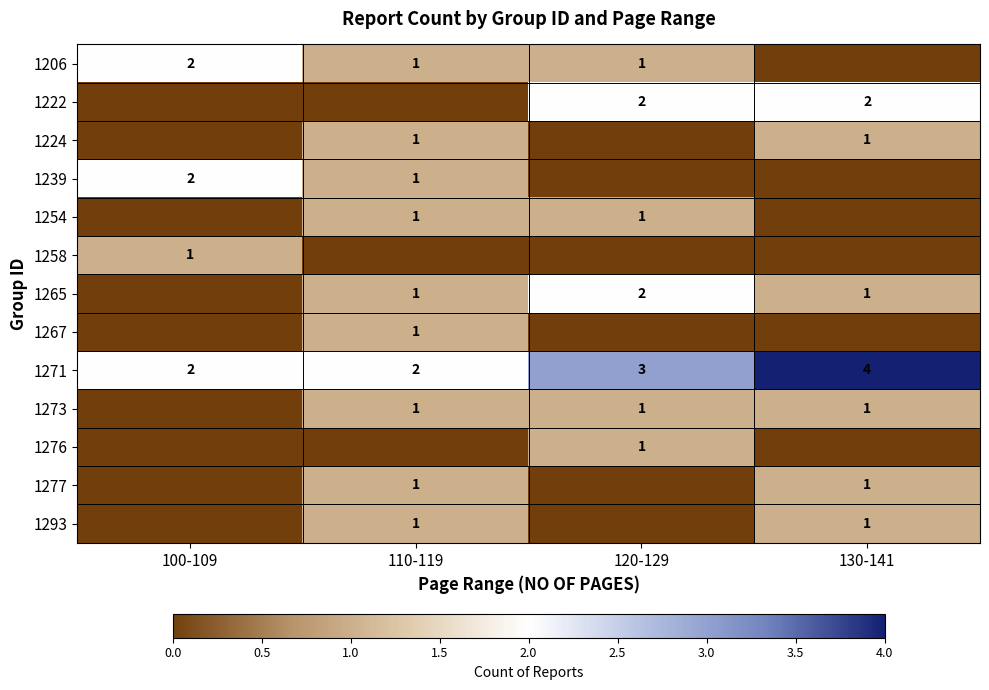

The value of 1265 at 130-141 is 1. True or false?

True